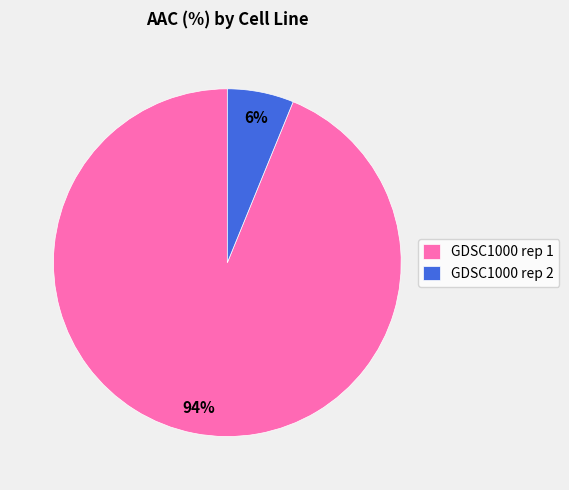

True or false: GDSC1000 rep 2 accounts for 6% of the total.

True